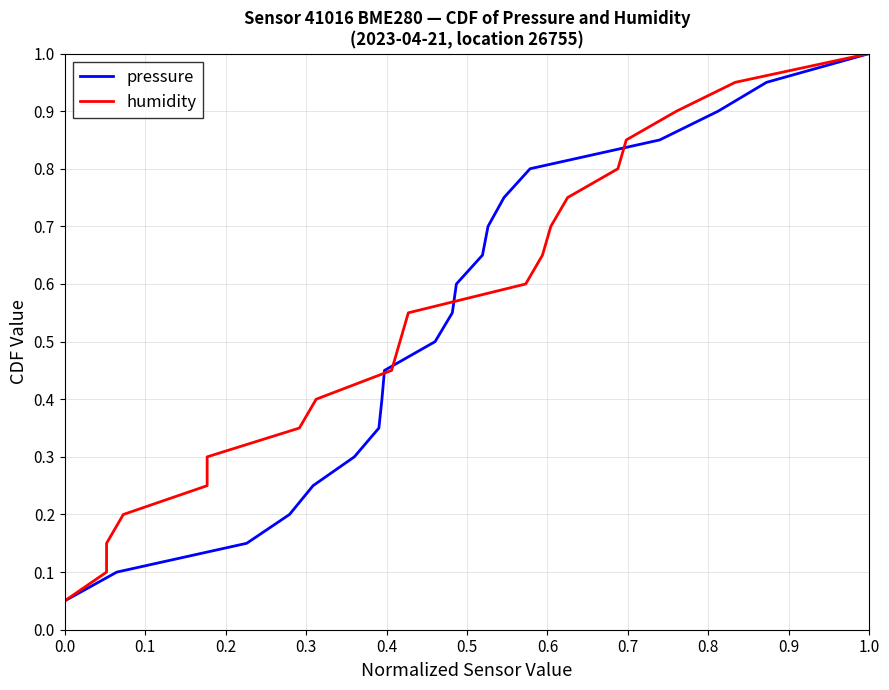

Which category has the highest value across all series?

1.0